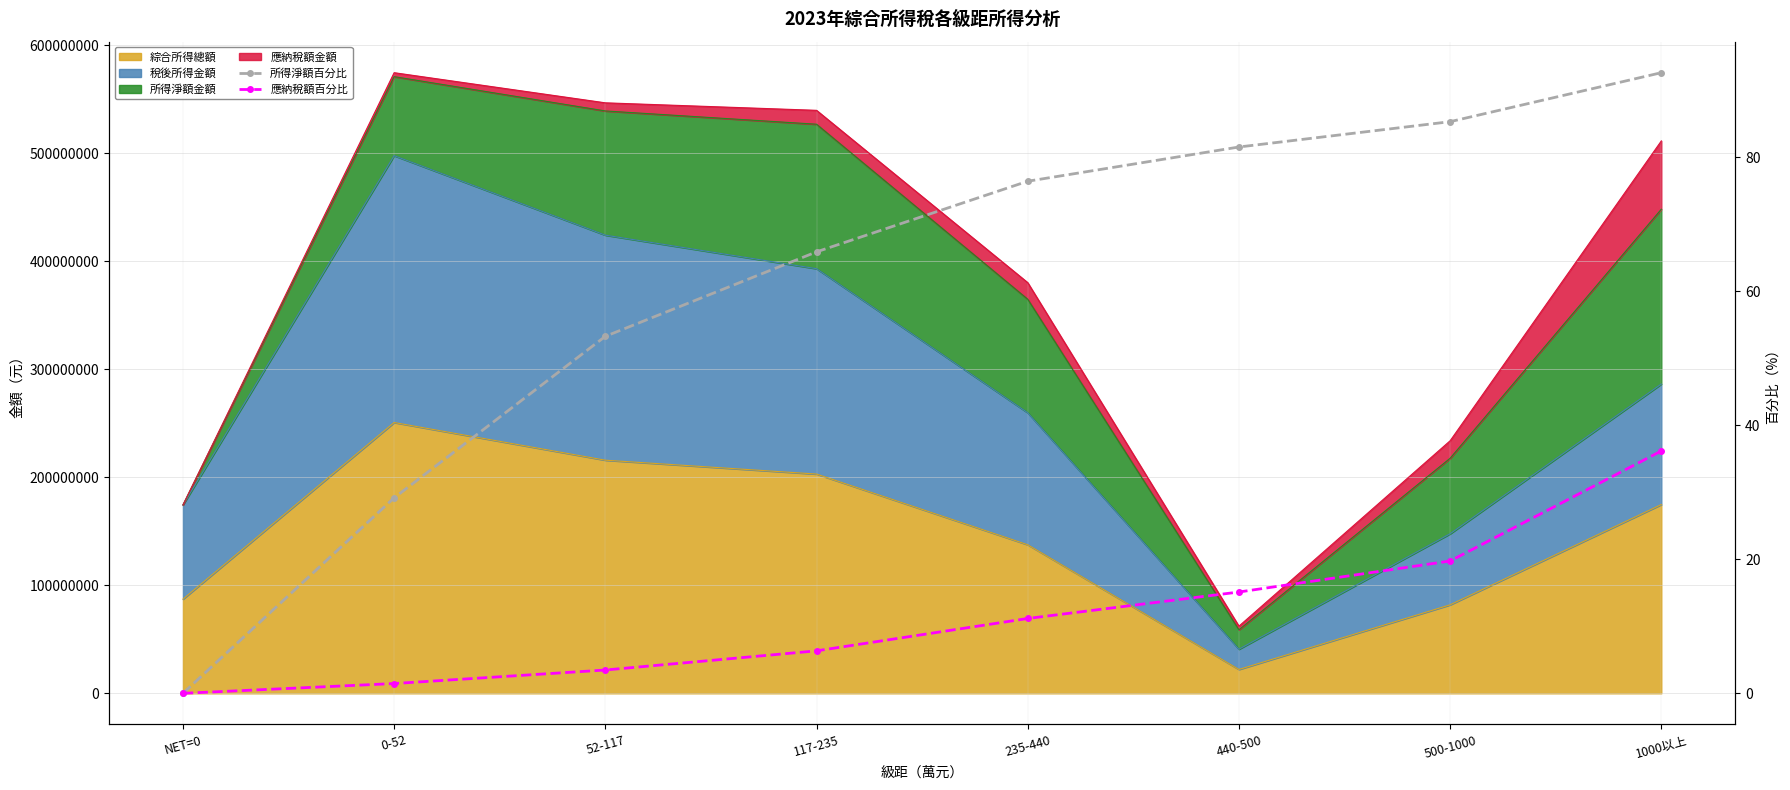

Is the value of 應納稅額百分比 at 1000以上 greater than the value of 所得淨額百分比 at 52-117?

No